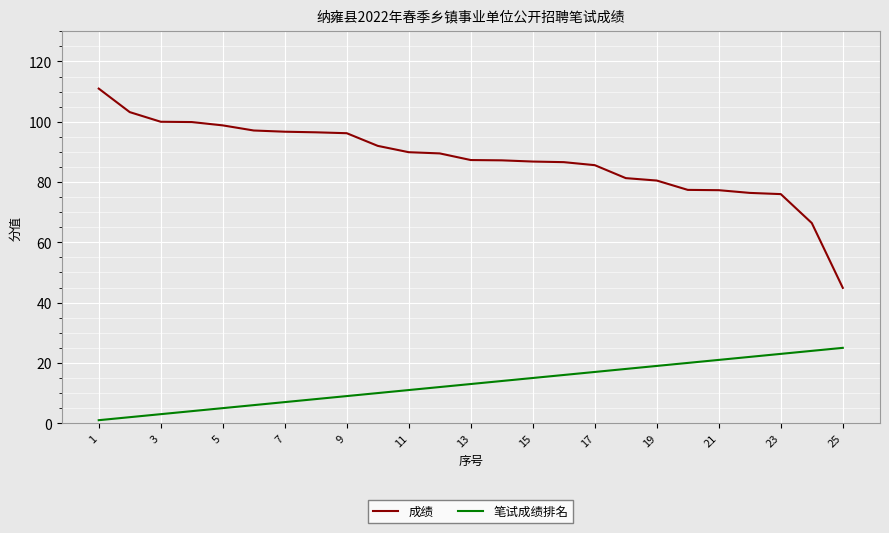

List the series in order of their overall mean, highest first.

成绩, 笔试成绩排名